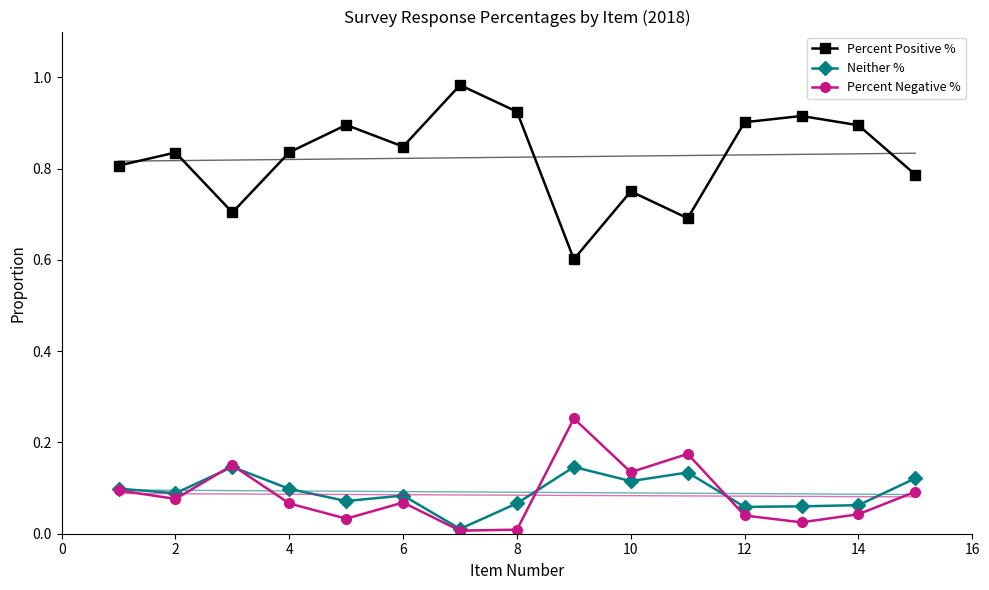

How many interior local valleys does the Neither % series have?

5